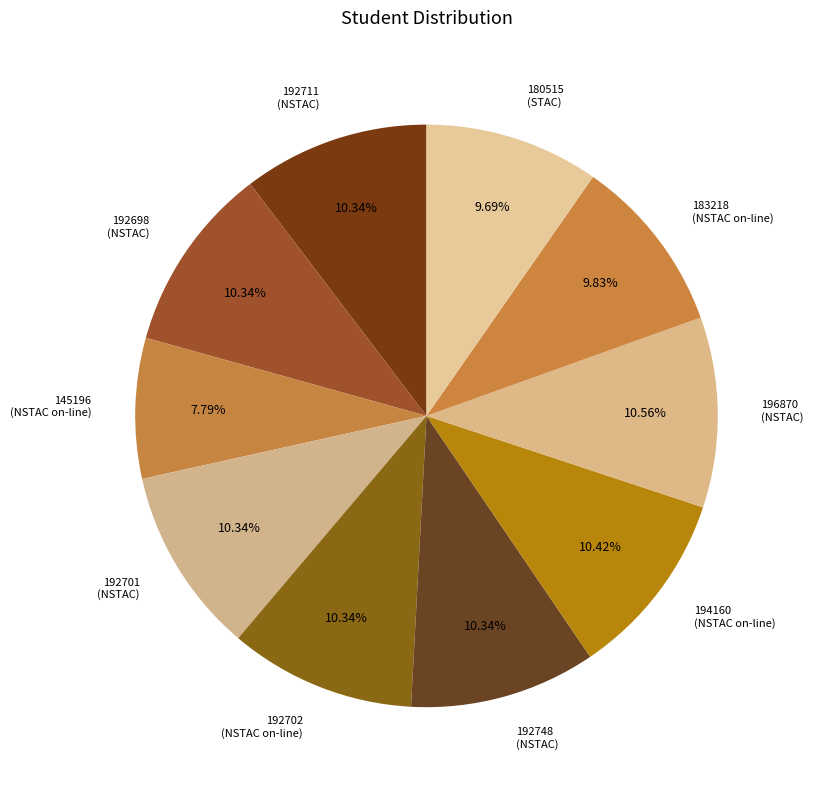

Which has a higher value, 194160 (NSTAC on-line) or 180515 (STAC)?

194160 (NSTAC on-line)